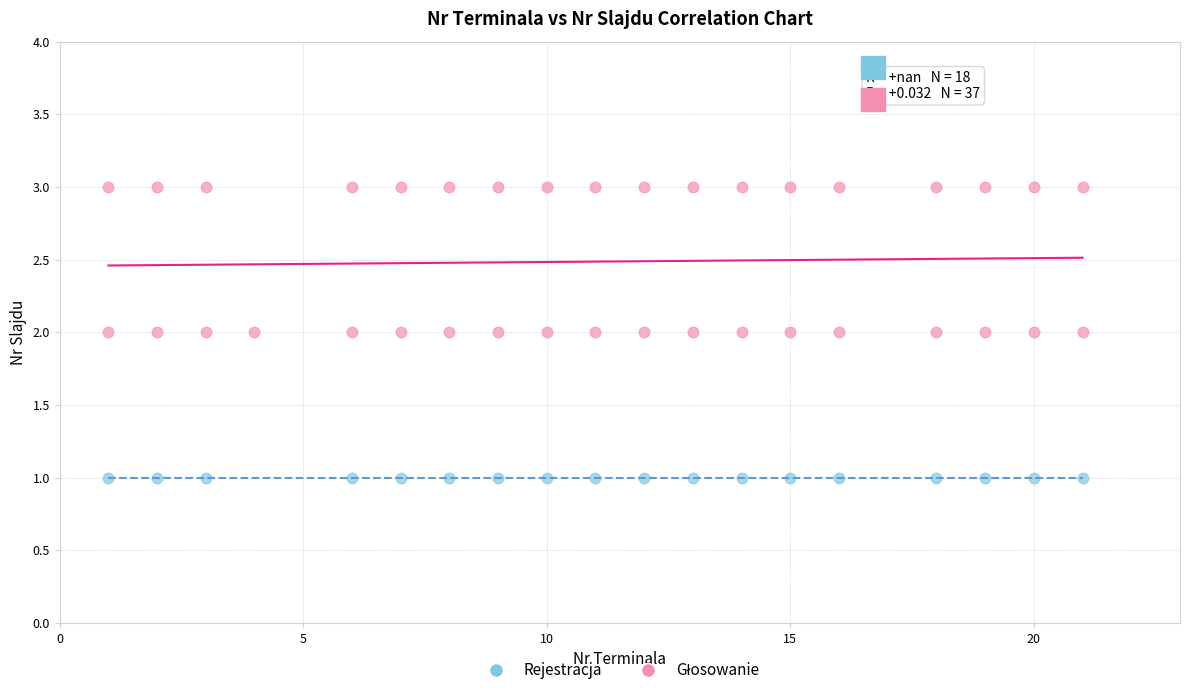

Which series contains the lowest Y value?

Rejestracja